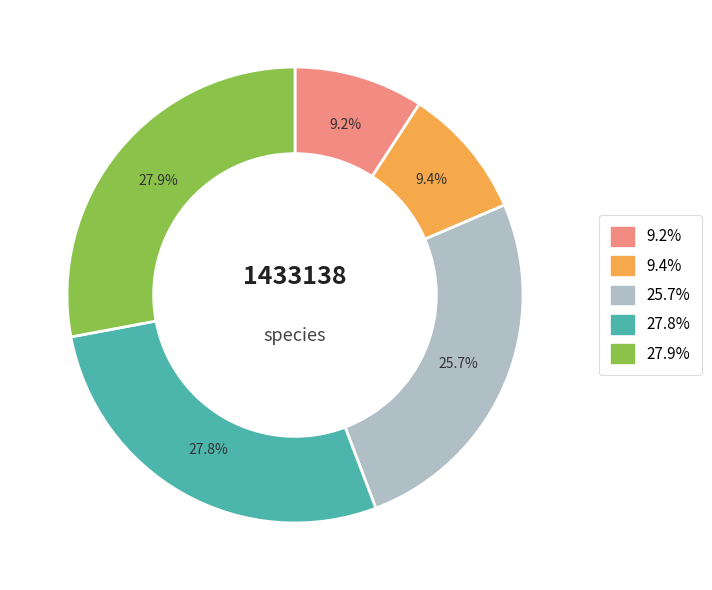

How many slices are in this pie chart?

5